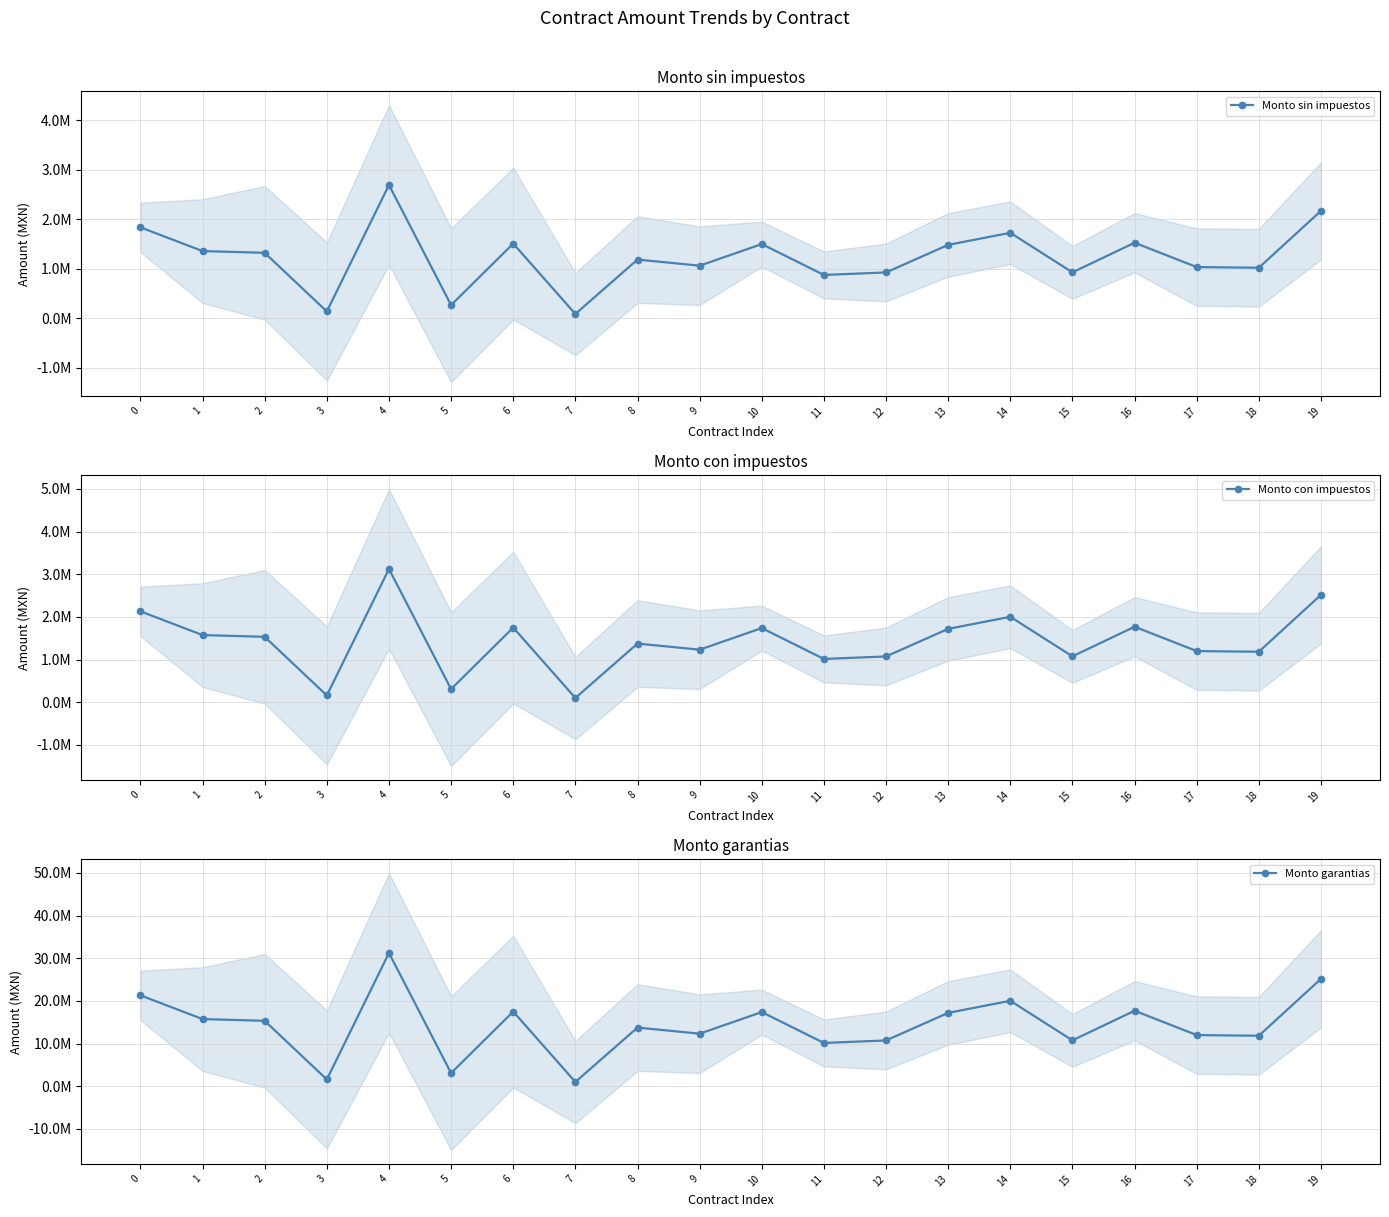

True or false: Monto garantias has more than 0 points higher than both neighbors.

True